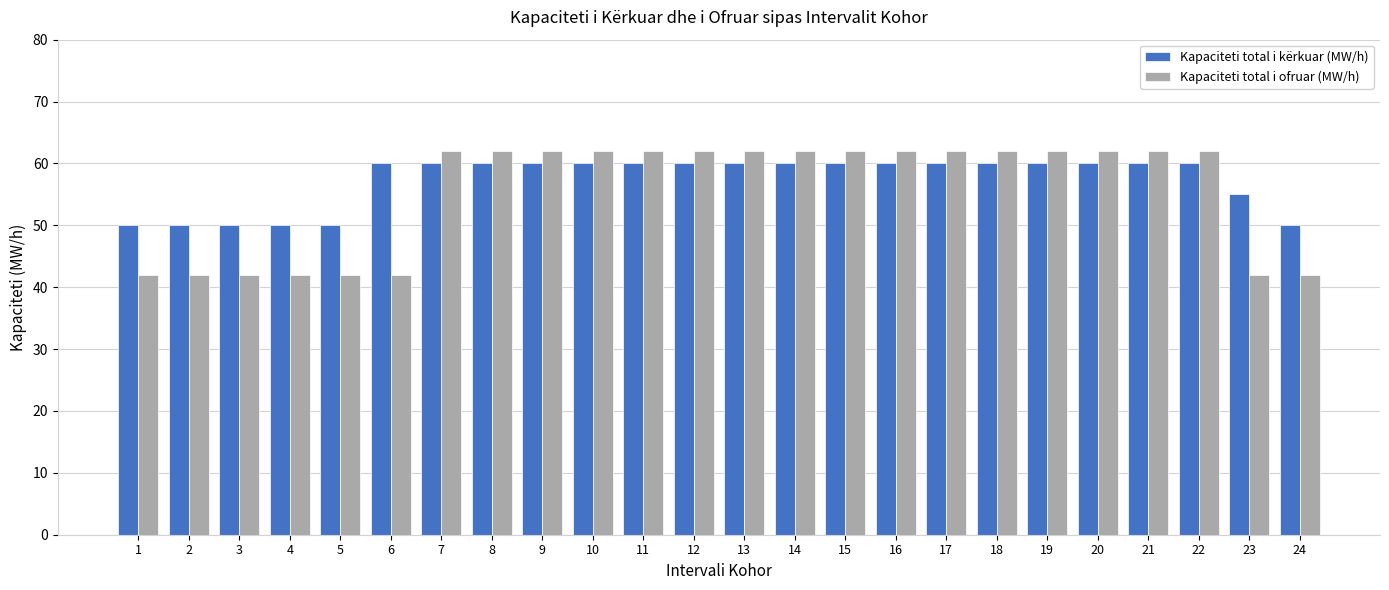

At how many categories does at least one series exceed 45?

24